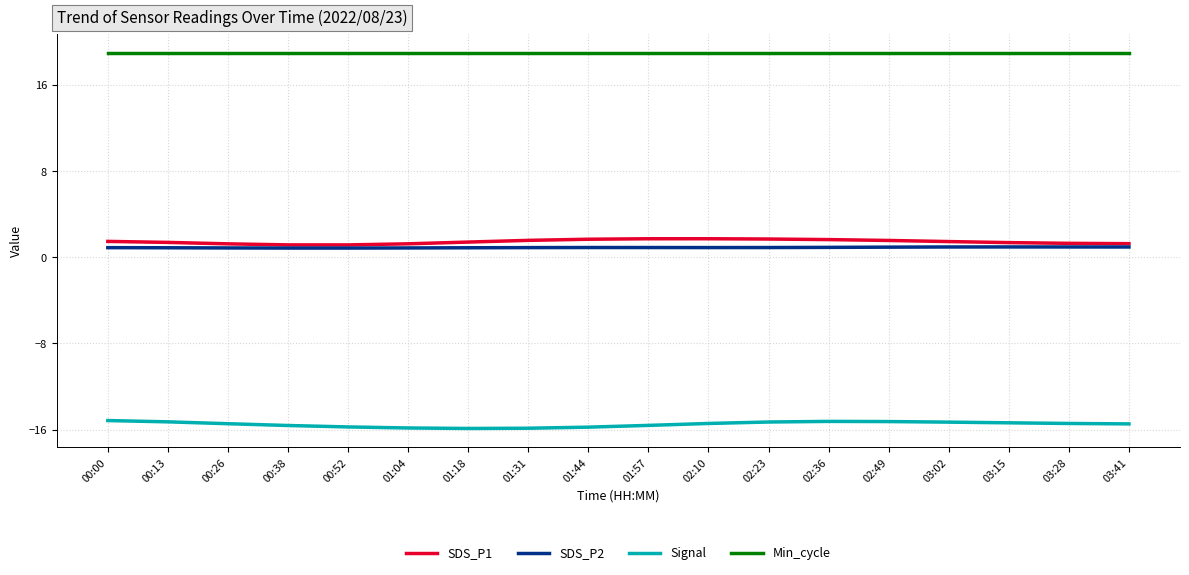

What are all the series names shown in the legend?

SDS_P1, SDS_P2, Signal, Min_cycle